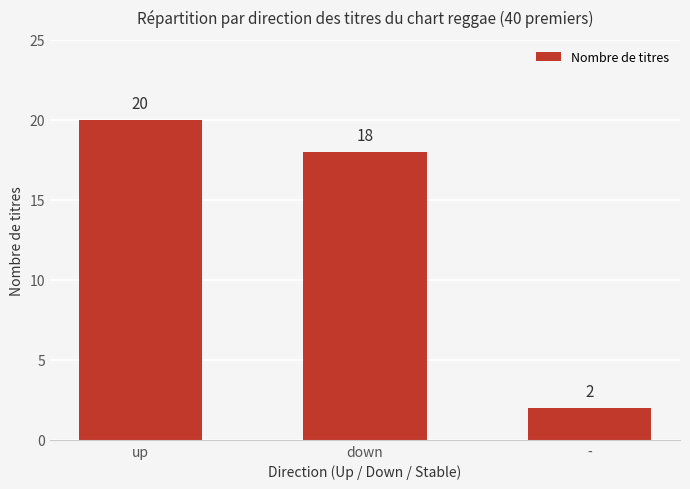

What is the sum of all values?

40